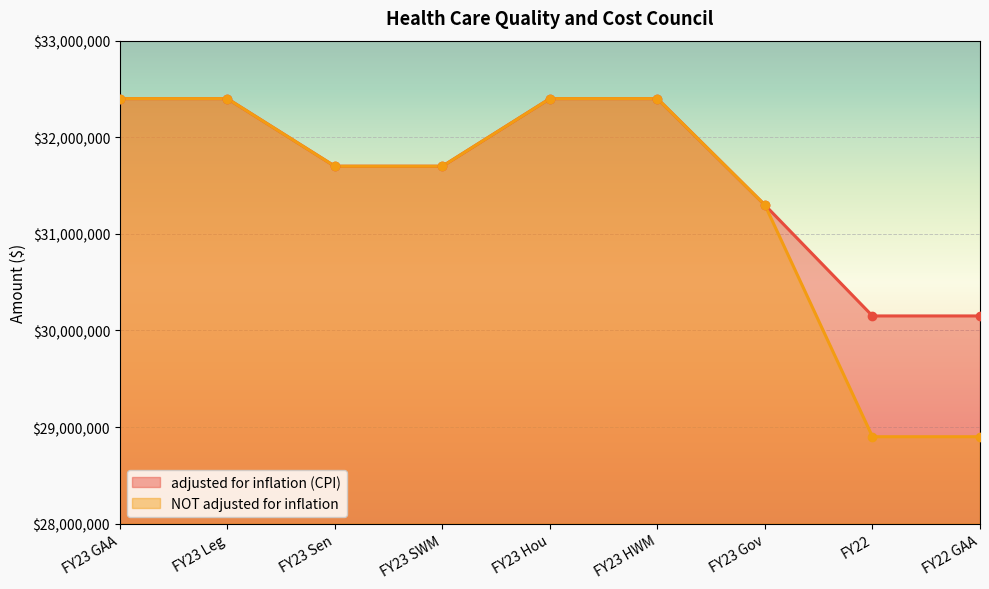

What is the sum of all NOT adjusted for inflation values?

282097988